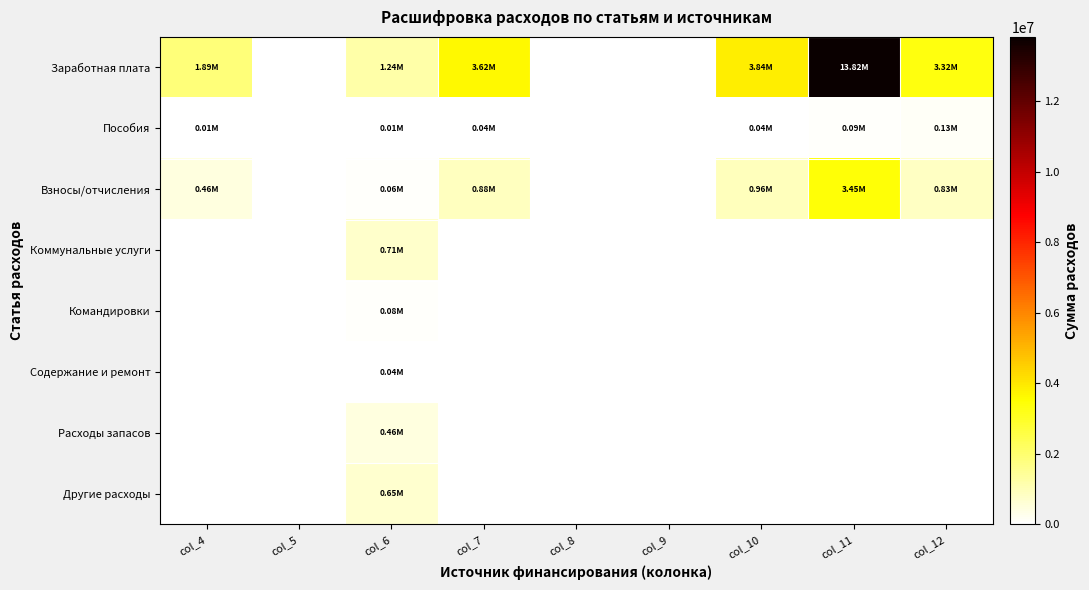

Which series has the widest spread of values?

Заработная плата